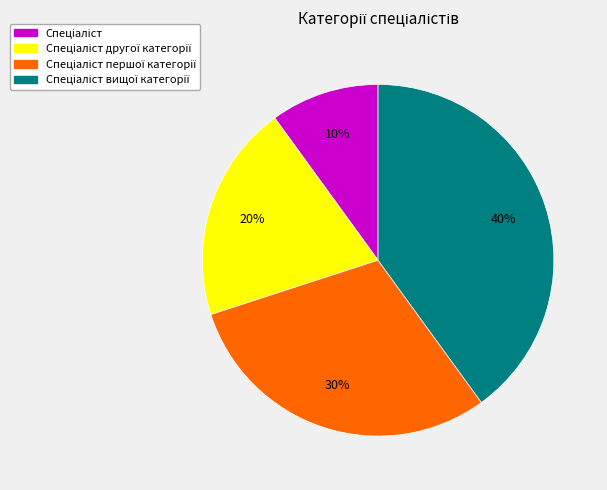

Is there a majority slice in this chart?

No